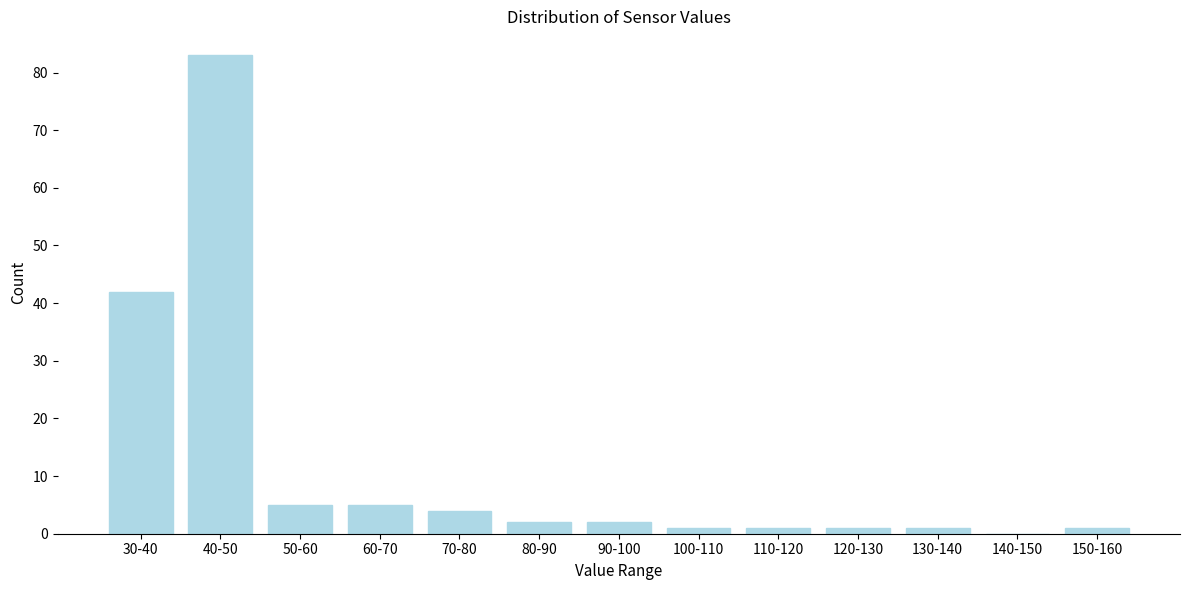

Reading left to right, transcribe all the data shown in this chart.

30-40=42	40-50=83	50-60=5	60-70=5	70-80=4	80-90=2	90-100=2	100-110=1	110-120=1	120-130=1	130-140=1	140-150=0	150-160=1